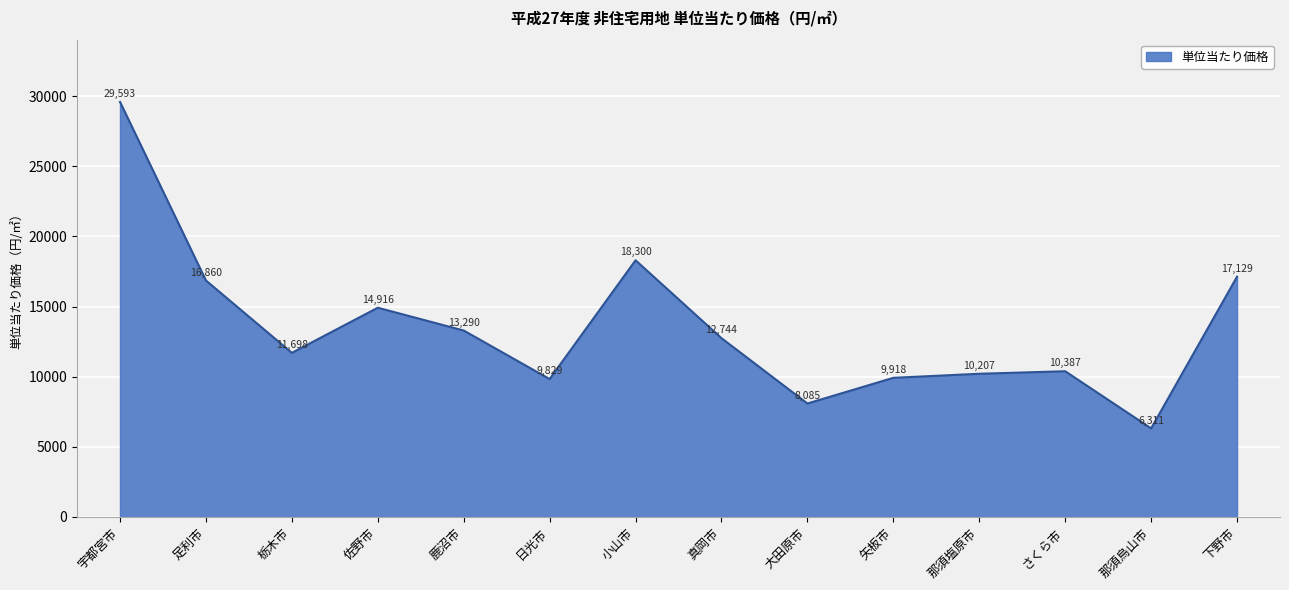

What is the smallest value displayed?

6311